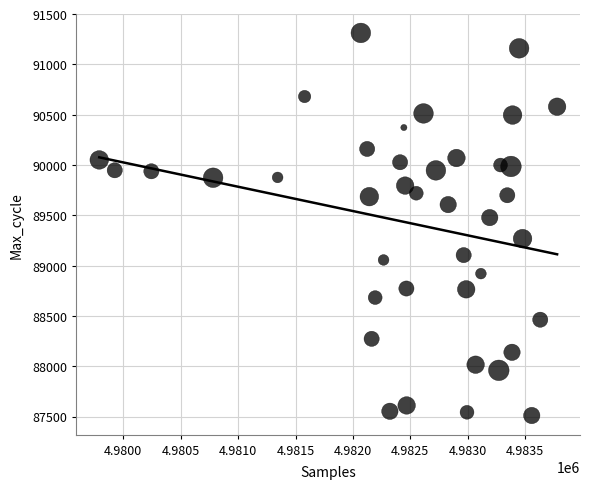

What is the range of X values (max minus min)?

3989